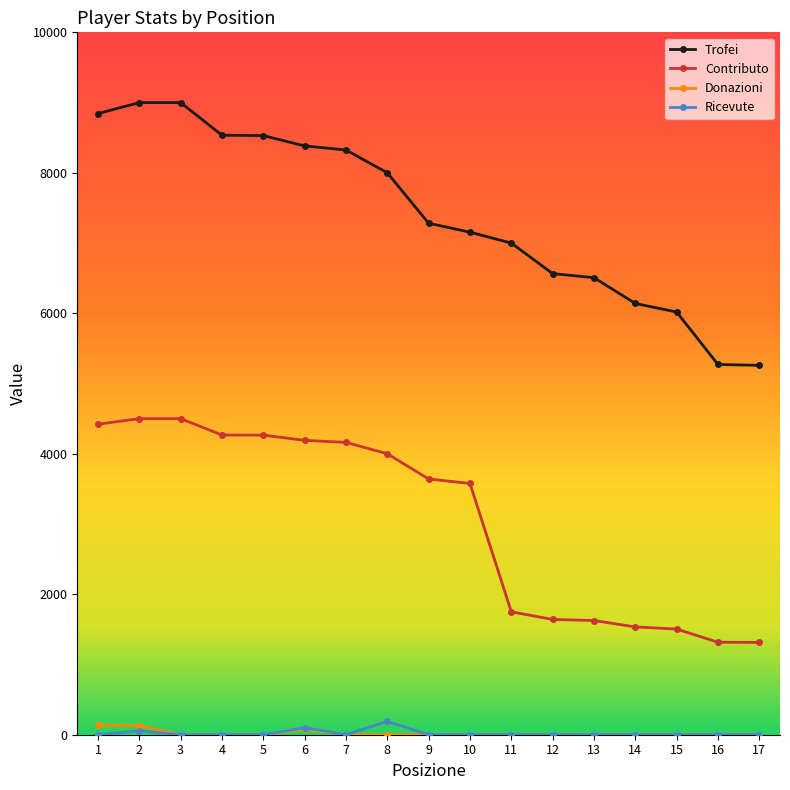

Count the number of data series in this chart.

4